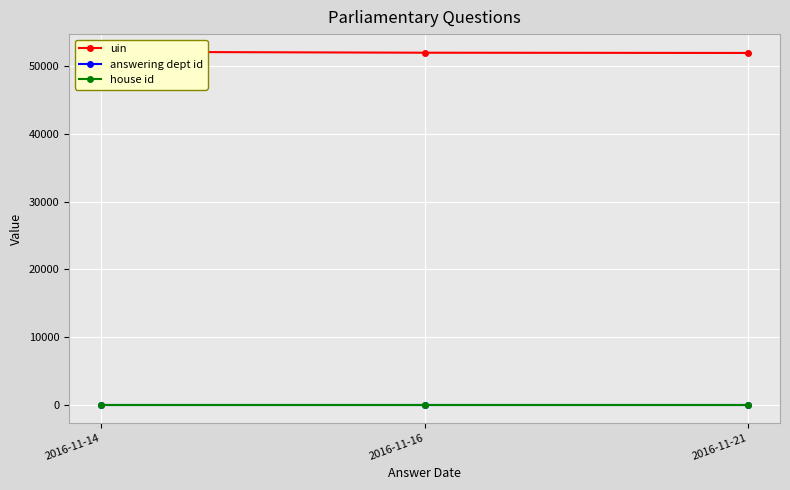

What is the lowest value of the uin series?

51921